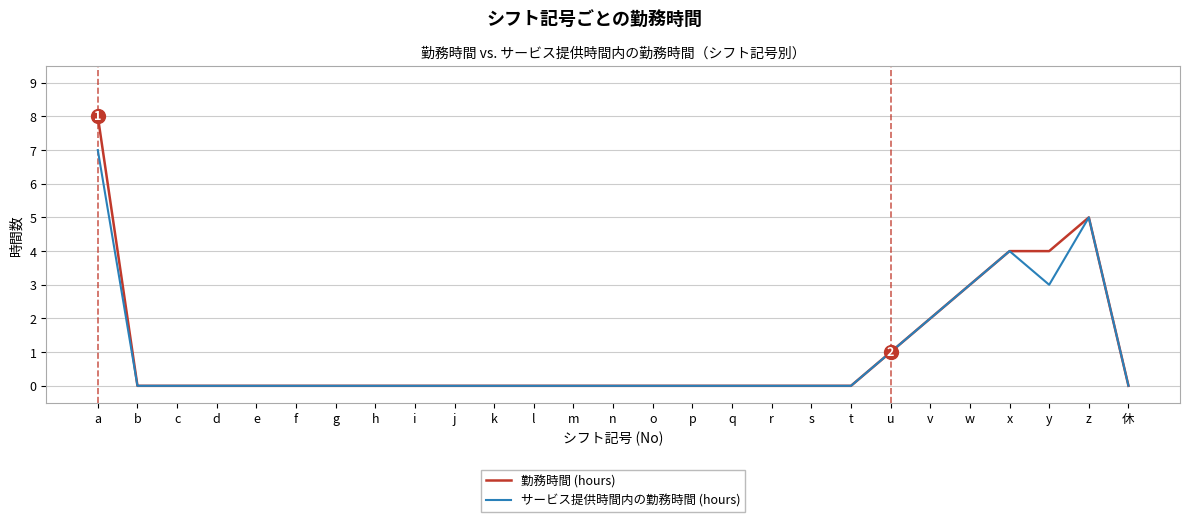

Is it true that 勤務時間 (hours) equals 1 at x?

False